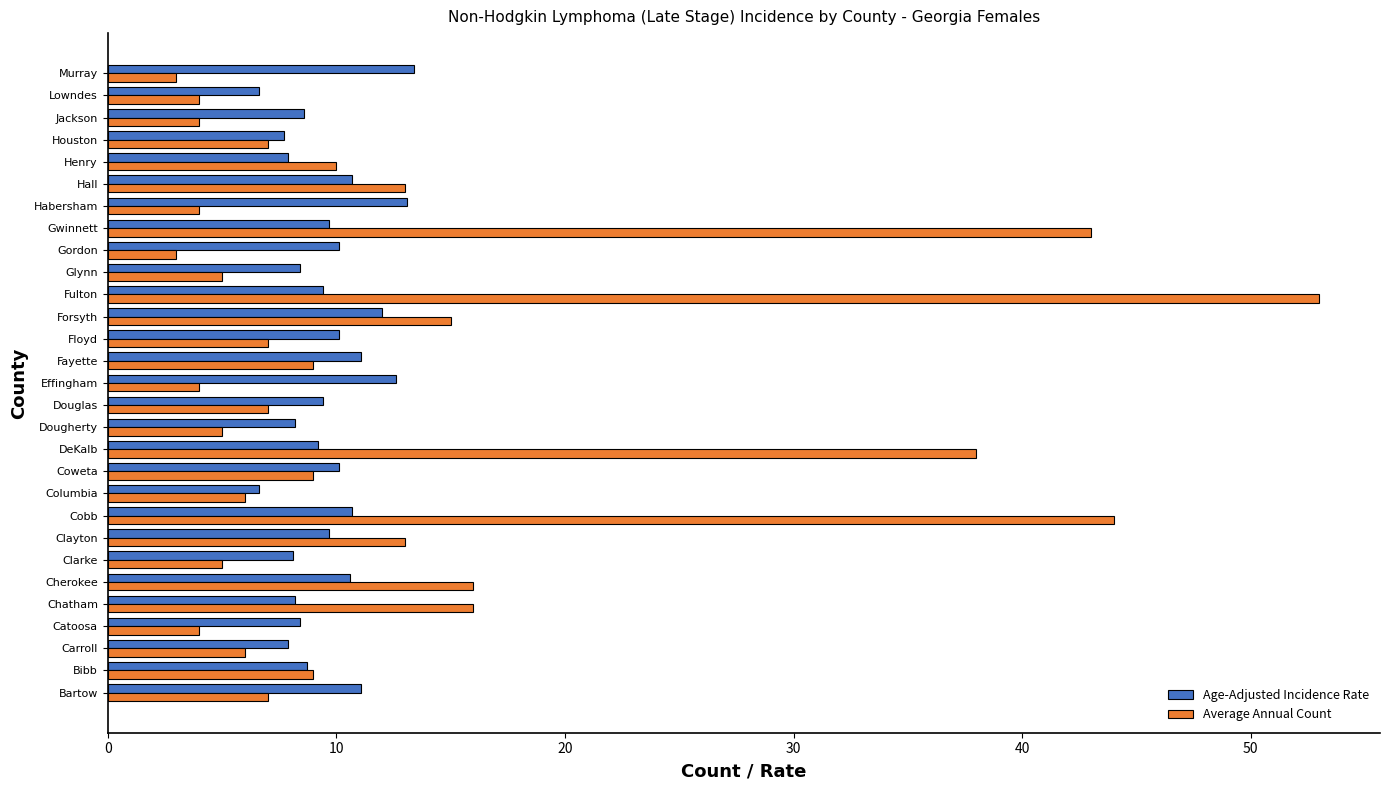

At how many categories does at least one series exceed 40?

3